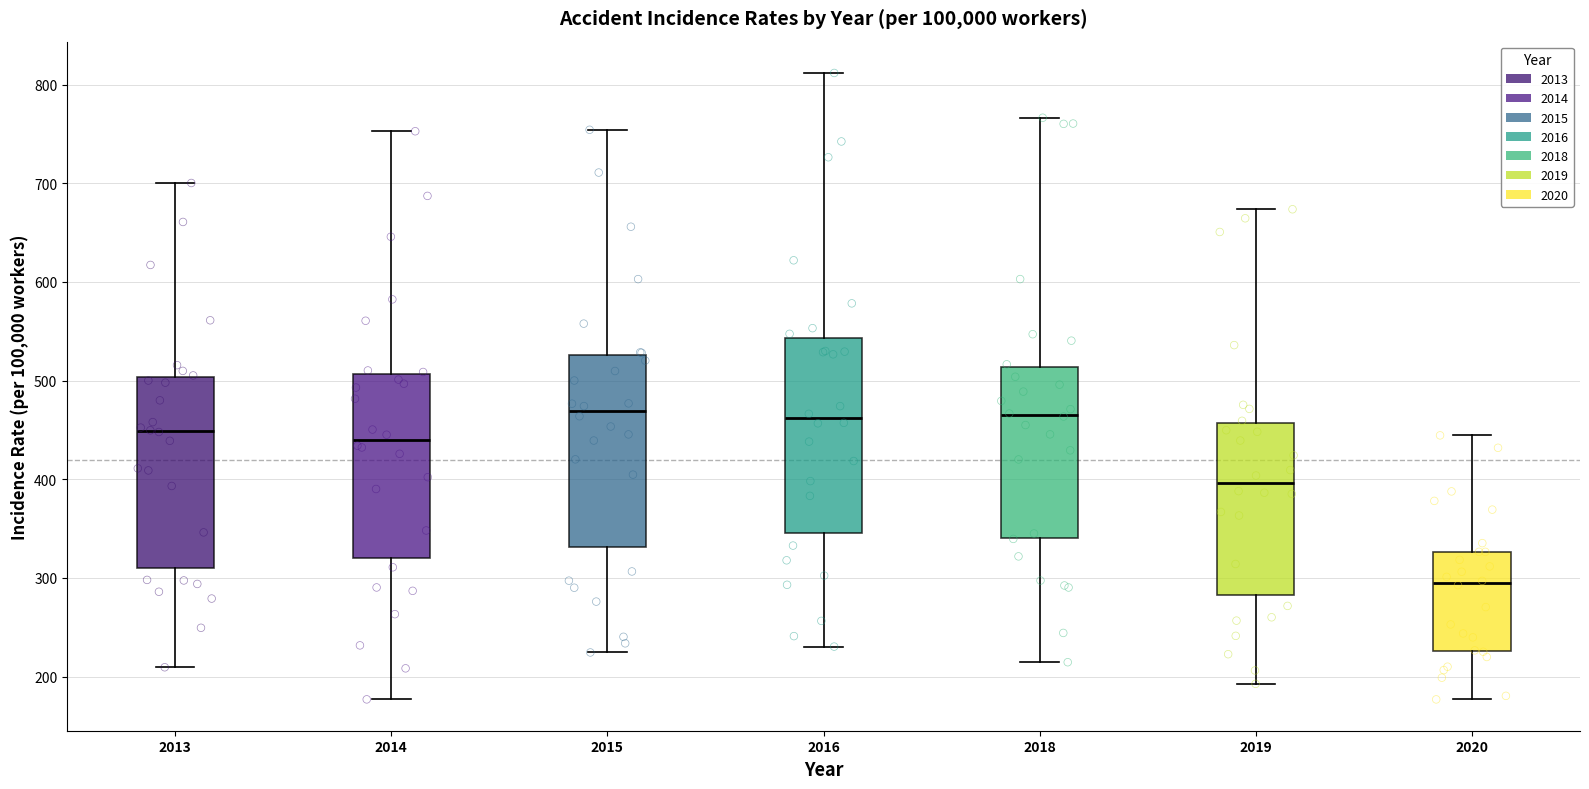

Where is the lower edge of the box at x = 2019 on the y-axis? The values are not printed on the chart, so give them approximately, as read against the axis.

280